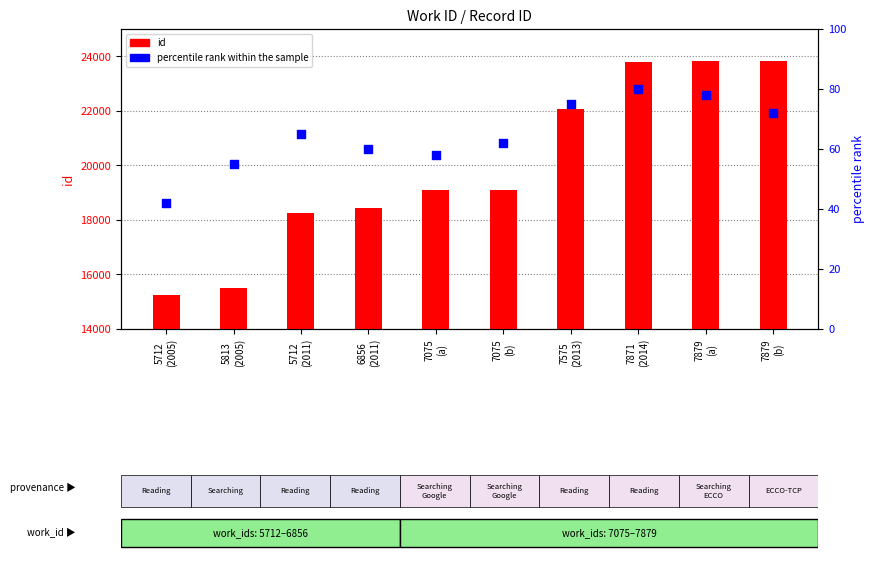

What is the total value across all series at 5712
(2011)?

18328